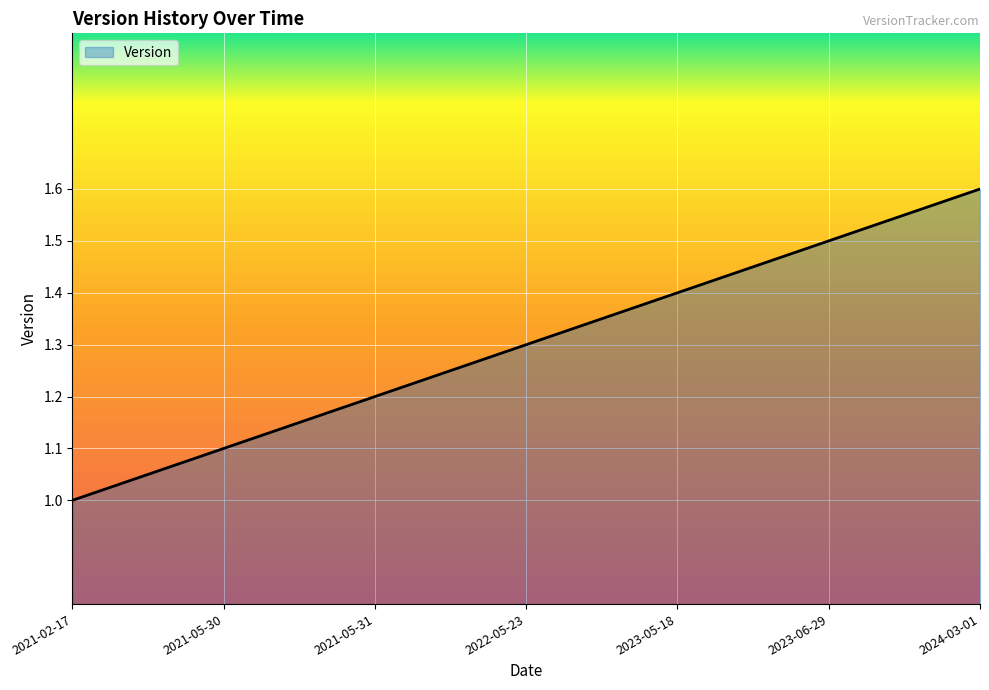

How many lines are shown in the chart?

1